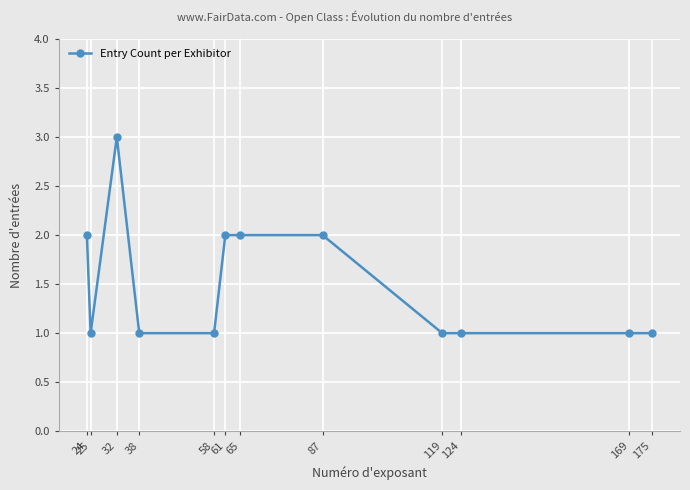

What is the sum of the values at 87 and 65?

4